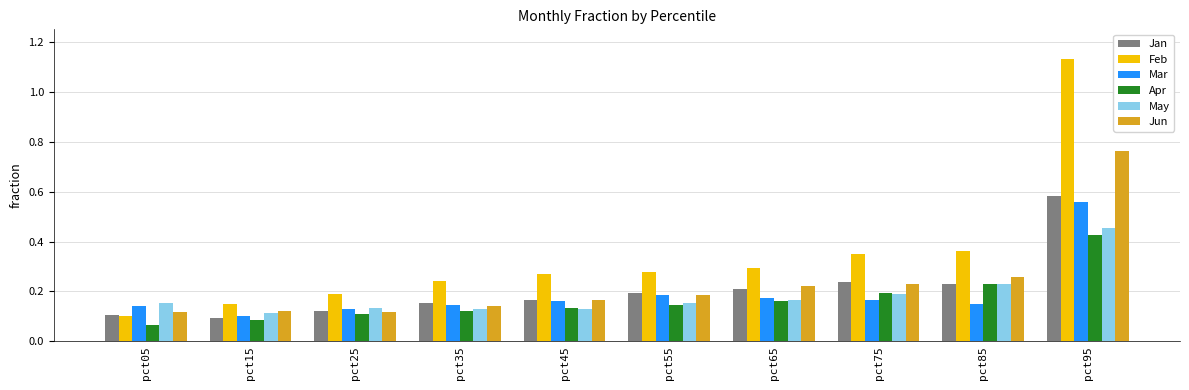

The value of Jan at pct45 is 0.2. True or false?

True